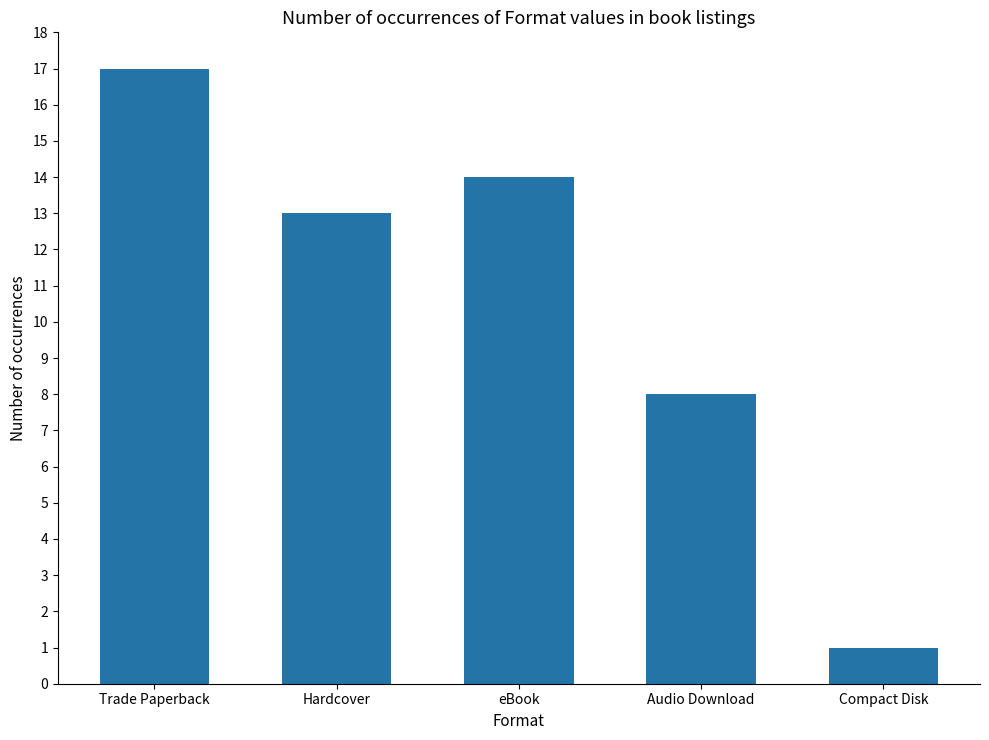

What is the difference between the maximum and minimum values?

16